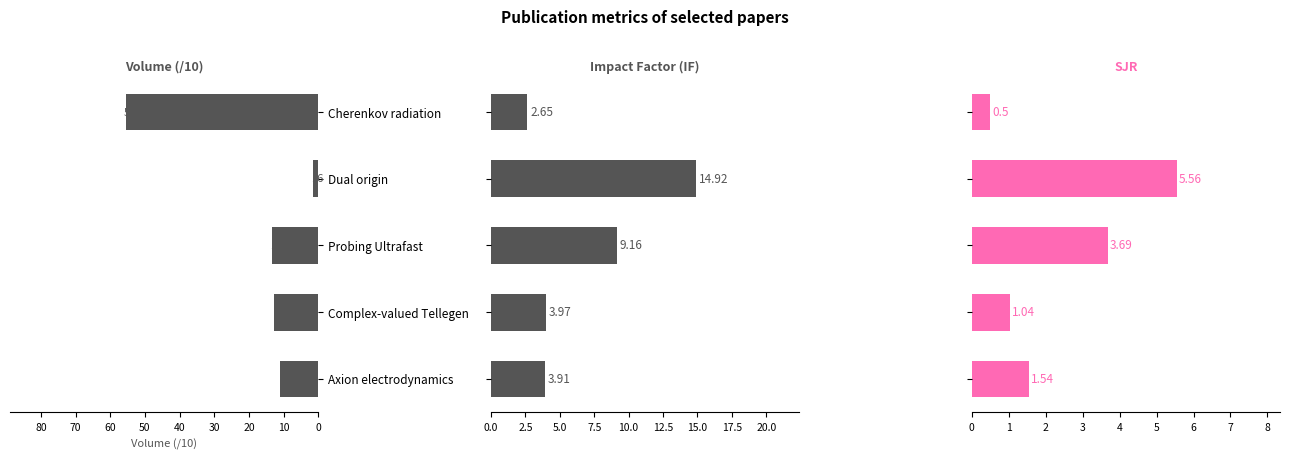

Reading left to right, list all the values displayed in this chart.

Volume: 55.6	1.6	13.4	12.6	10.9
IF: 2.6	14.9	9.2	4.0	3.9
SJR: 0.5	5.6	3.7	1.0	1.5